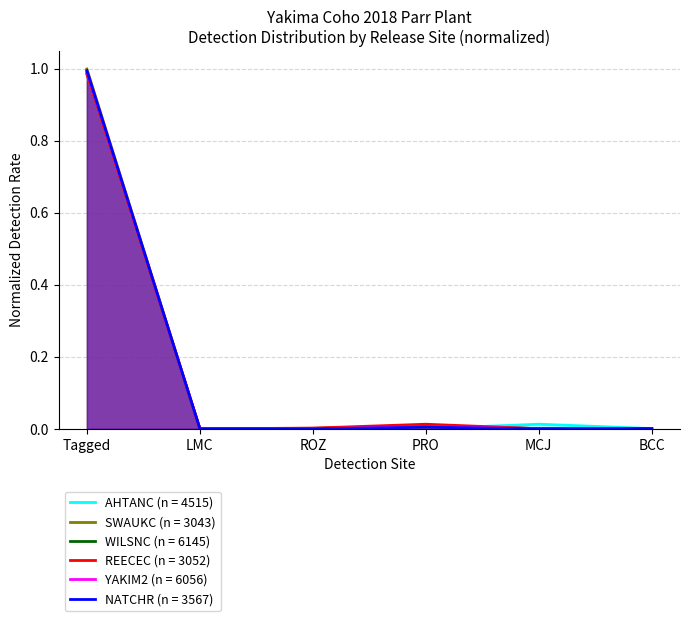

Which category has the lowest value across all series?

LMC